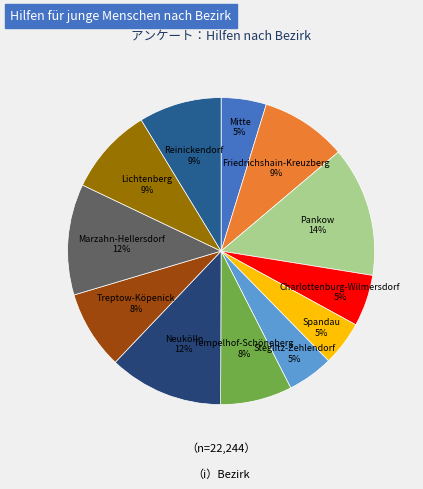

How many slices are in this pie chart?

12